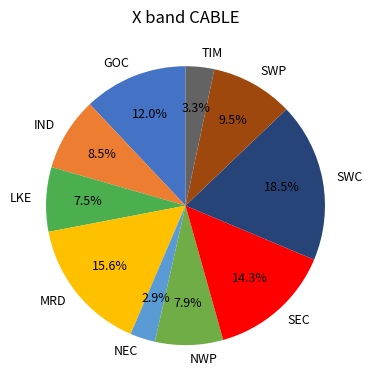

What is the largest slice in the pie chart?

SWC